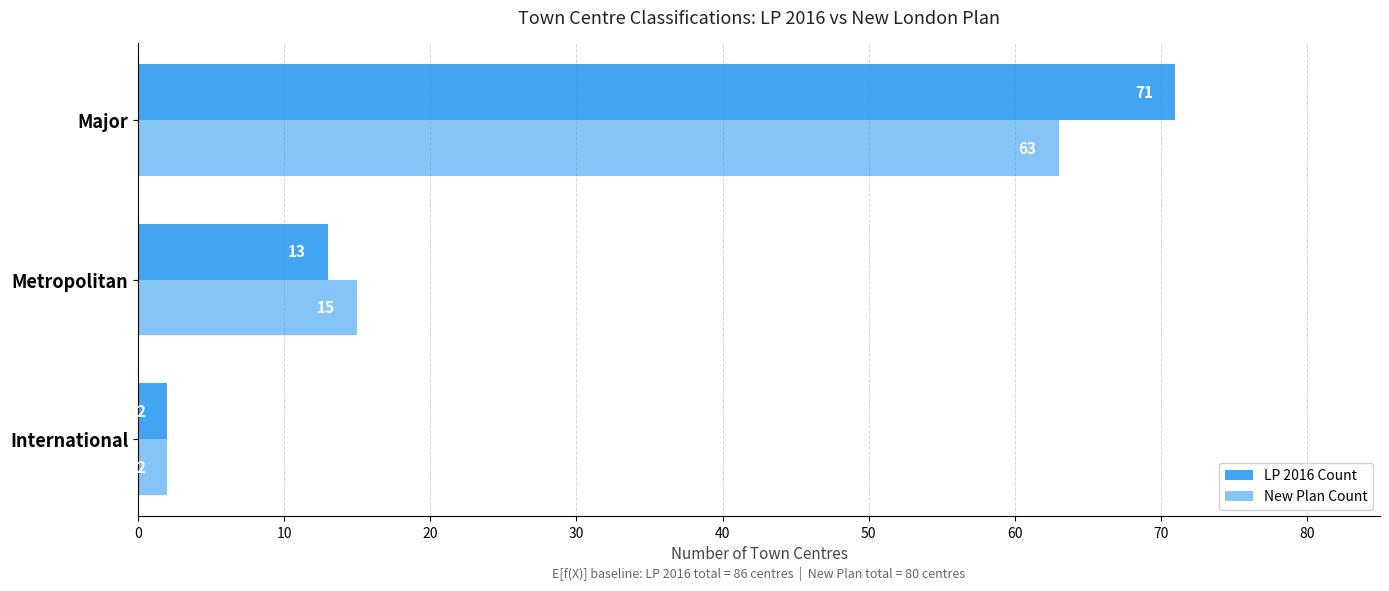

Reading left to right, extract all data points from this chart.

LP 2016 Count: 2	13	71
New Plan Count: 2	15	63